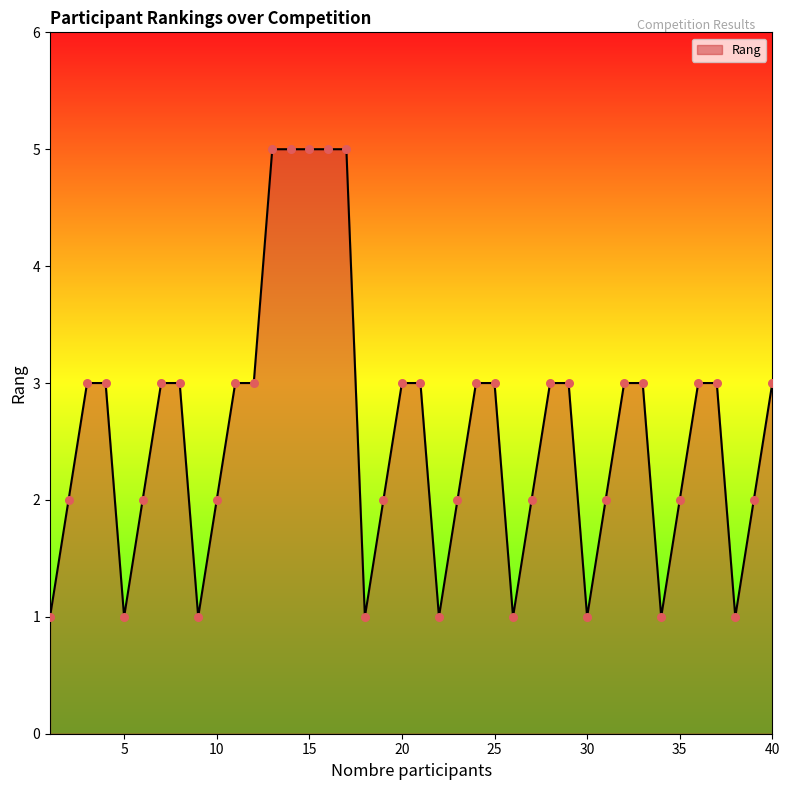

What is the greatest value displayed?

5